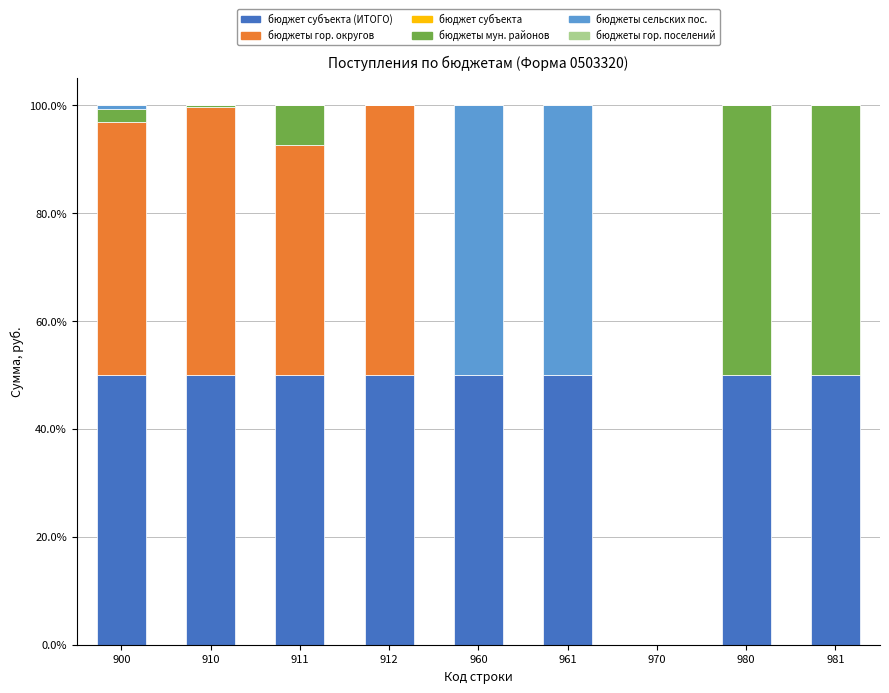

What is the total value across all series at 980?

100.0